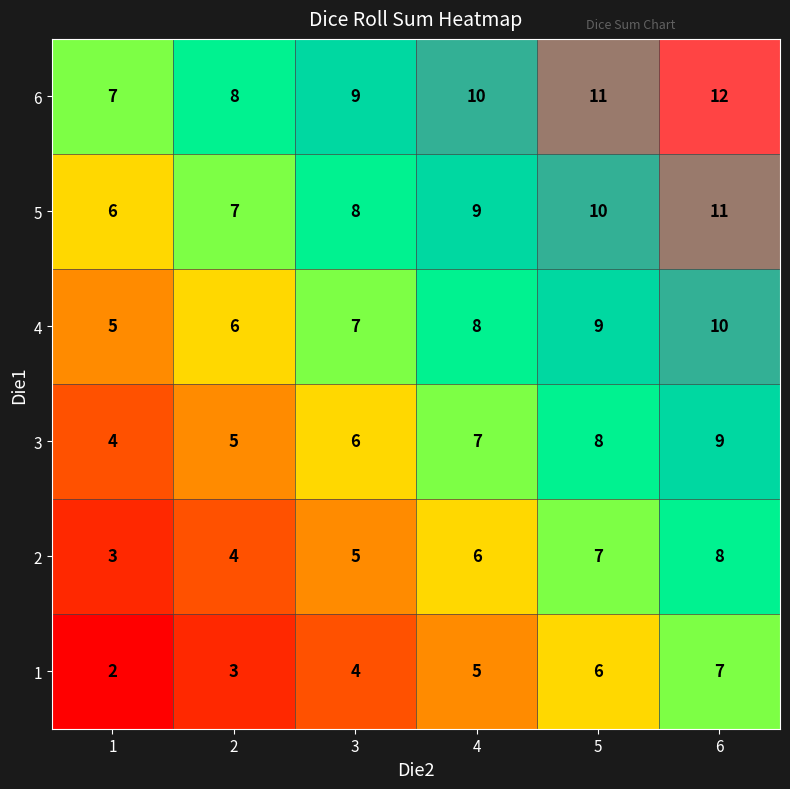

The value of 6 at 4 is 17. True or false?

False